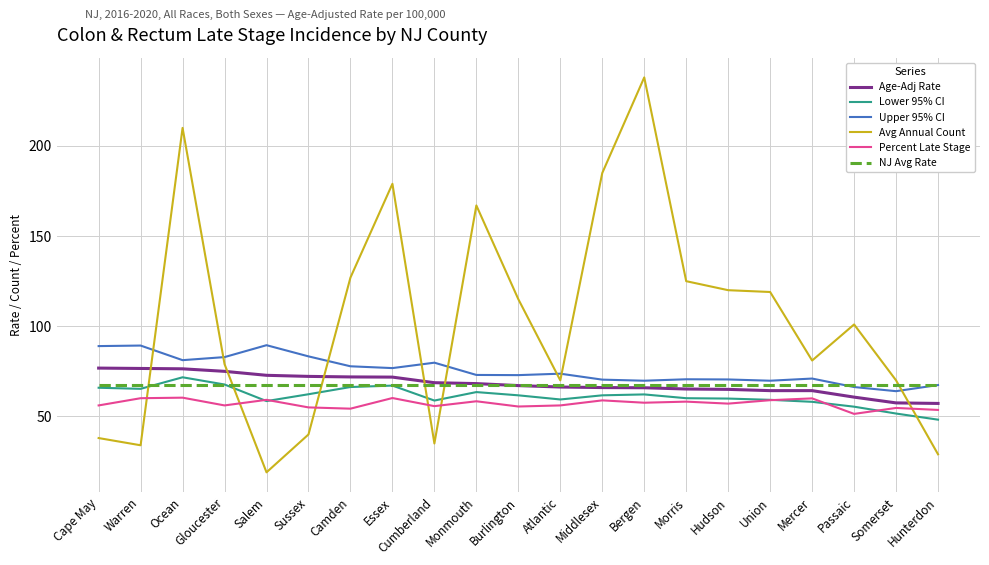

What is the spread (max minus min) of values at Cape May?

51.0